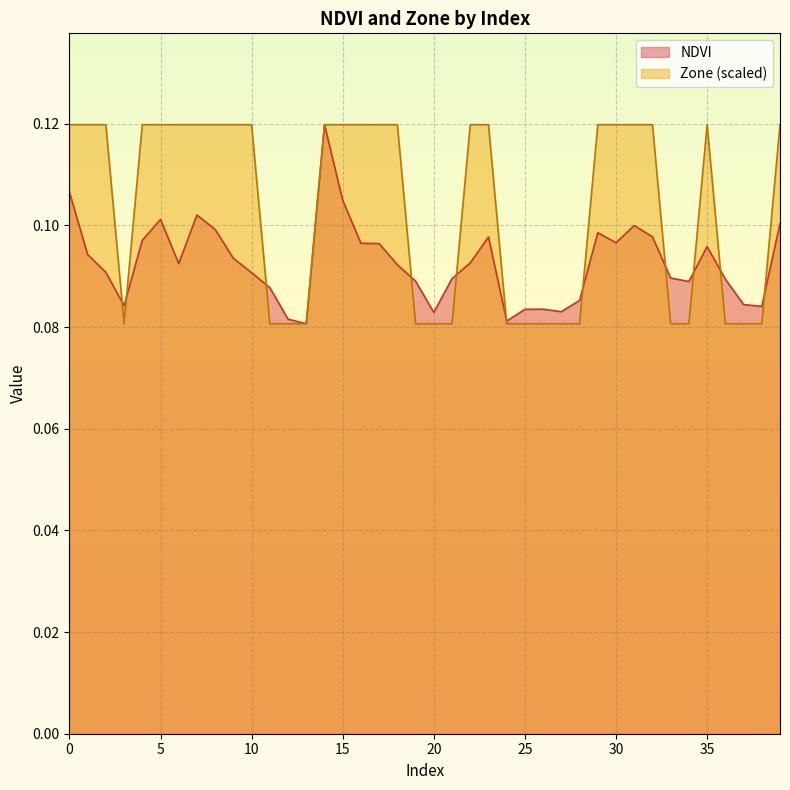

Reading left to right, list all the values displayed in this chart.

NDVI: 0=0.1	1=0.1	2=0.1	3=0.1	4=0.1	5=0.1	6=0.1	7=0.1	8=0.1	9=0.1	10=0.1	11=0.1	12=0.1	13=0.1	14=0.1	15=0.1	16=0.1	17=0.1	18=0.1	19=0.1	20=0.1	21=0.1	22=0.1	23=0.1	24=0.1	25=0.1	26=0.1	27=0.1	28=0.1	29=0.1	30=0.1	31=0.1	32=0.1	33=0.1	34=0.1	35=0.1	36=0.1	37=0.1	38=0.1	39=0.1
Zone: 0=0.1	1=0.1	2=0.1	3=0.1	4=0.1	5=0.1	6=0.1	7=0.1	8=0.1	9=0.1	10=0.1	11=0.1	12=0.1	13=0.1	14=0.1	15=0.1	16=0.1	17=0.1	18=0.1	19=0.1	20=0.1	21=0.1	22=0.1	23=0.1	24=0.1	25=0.1	26=0.1	27=0.1	28=0.1	29=0.1	30=0.1	31=0.1	32=0.1	33=0.1	34=0.1	35=0.1	36=0.1	37=0.1	38=0.1	39=0.1